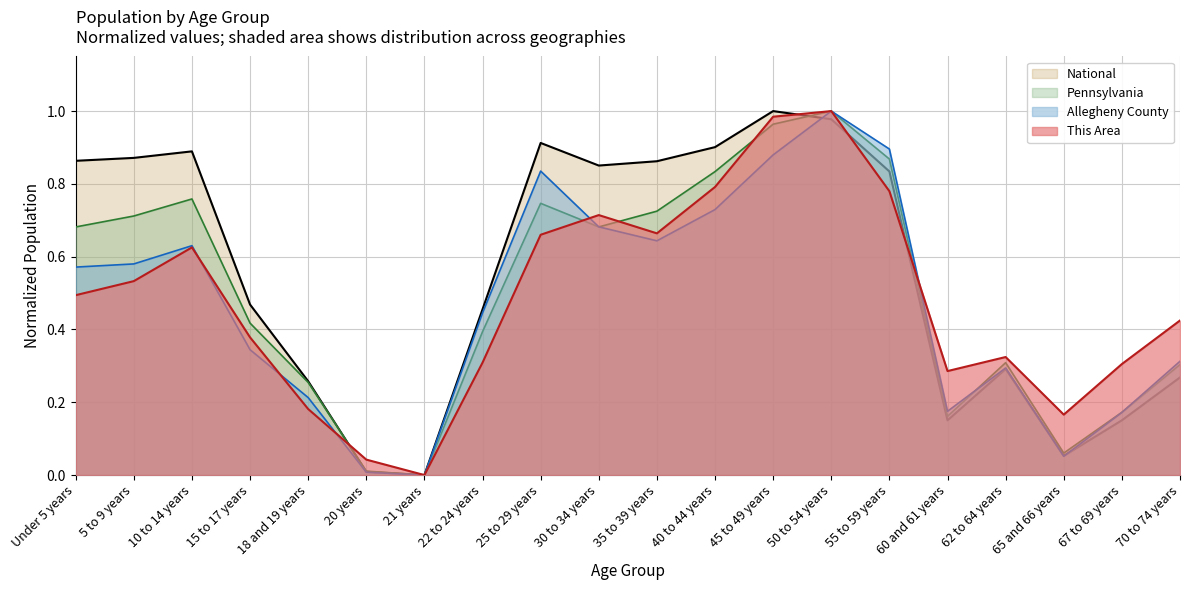

Where is Pennsylvania nearest to the value 0?

21 years